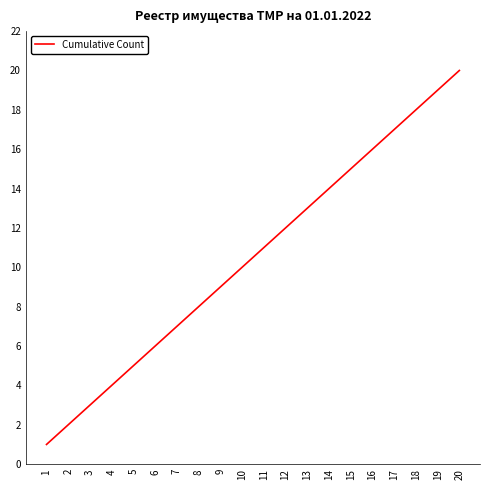

Rank the categories by value from highest to lowest.

20, 19, 18, 17, 16, 15, 14, 13, 12, 11, 10, 9, 8, 7, 6, 5, 4, 3, 2, 1